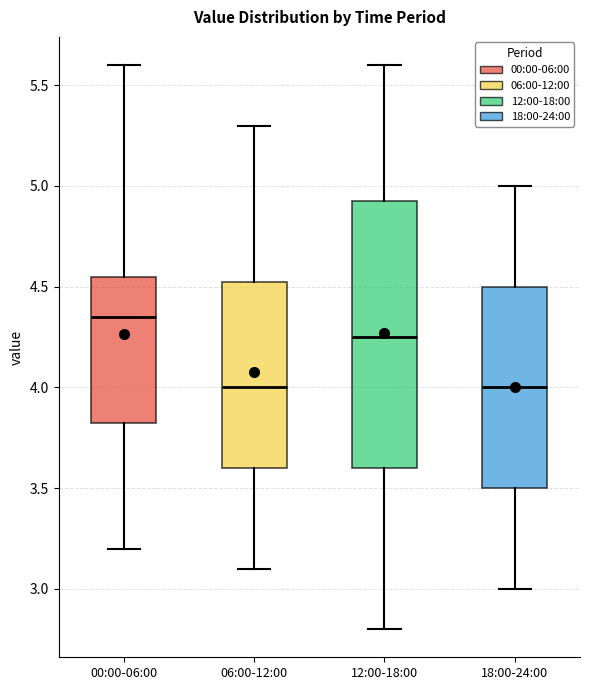

Which box is the tallest, from its lower edge to its upper edge?

12:00-18:00